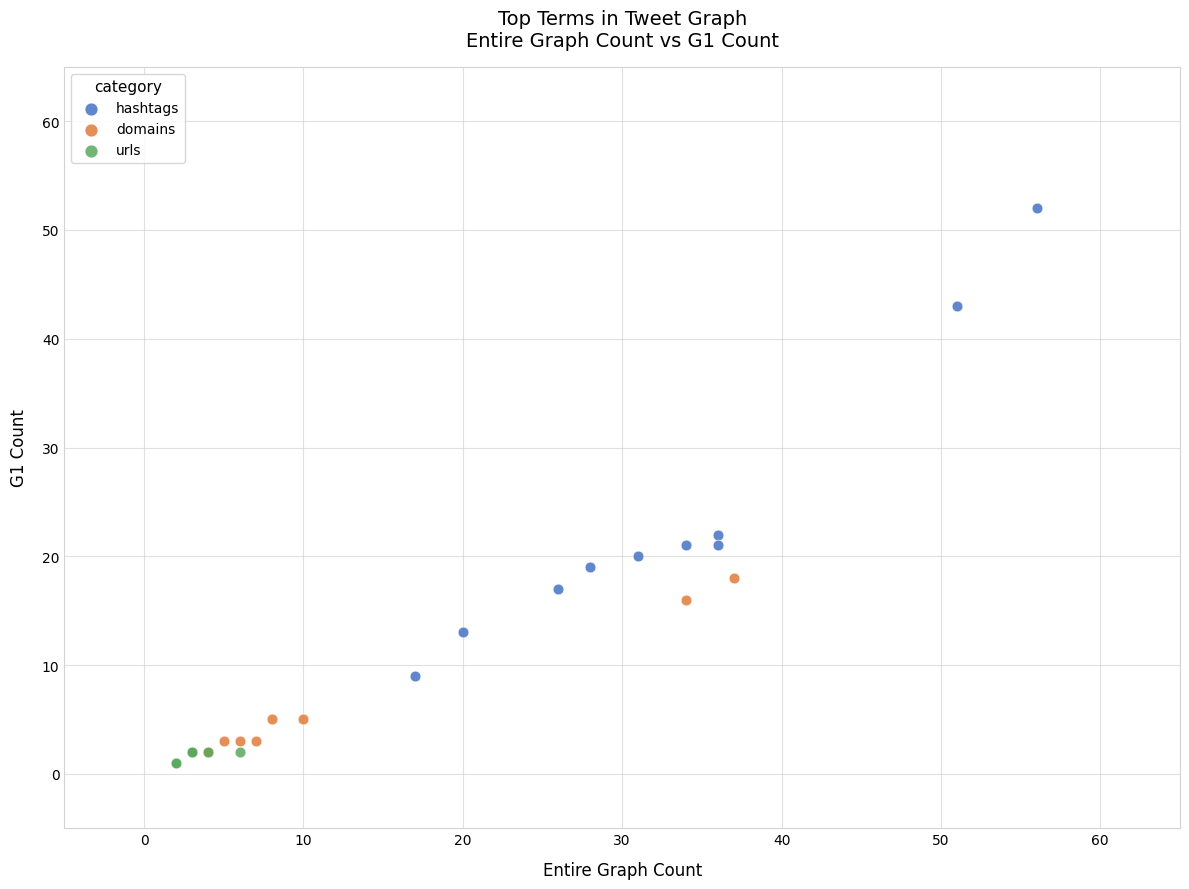

Which series reaches the maximum Y coordinate?

hashtags